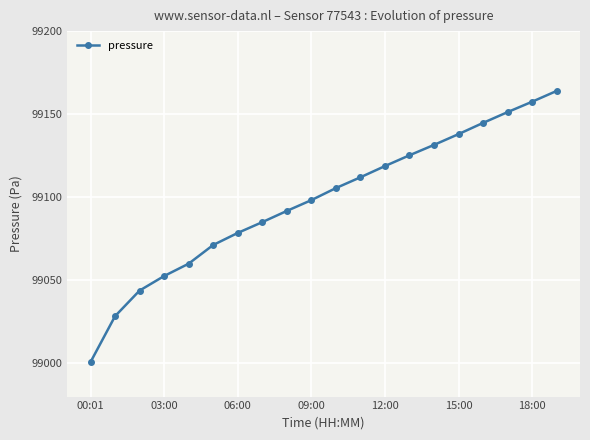

What is the average value?

99097.9